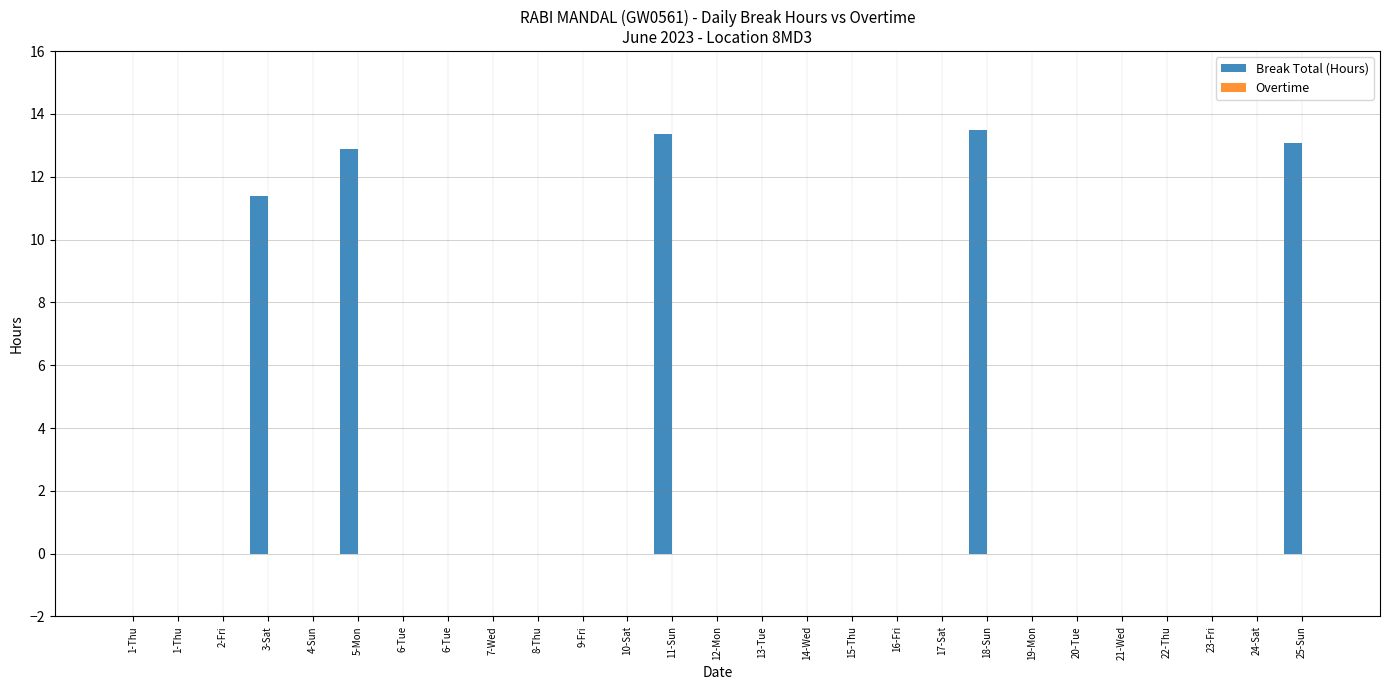

What is the label of the 1st bar from the left?

1-Thu